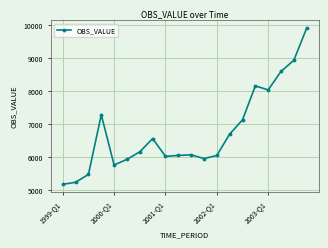

What is the smallest value displayed?

5162.4